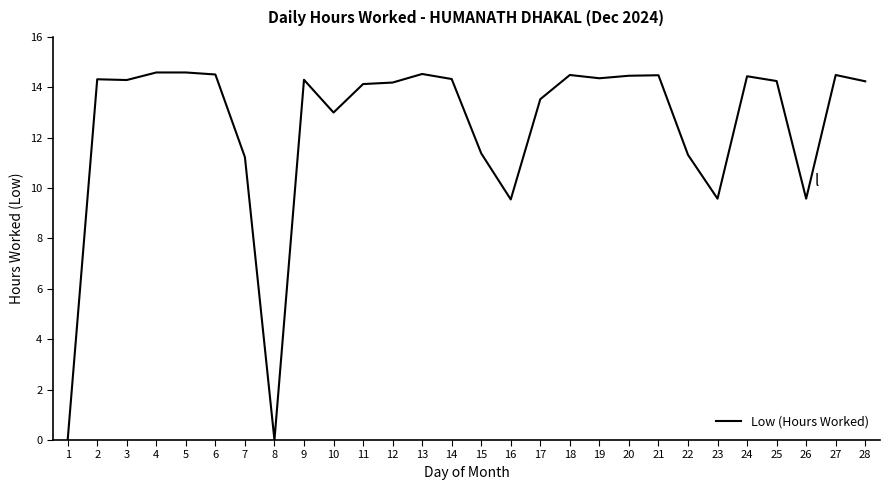

True or false: the data shows 9.6 at 26.

True